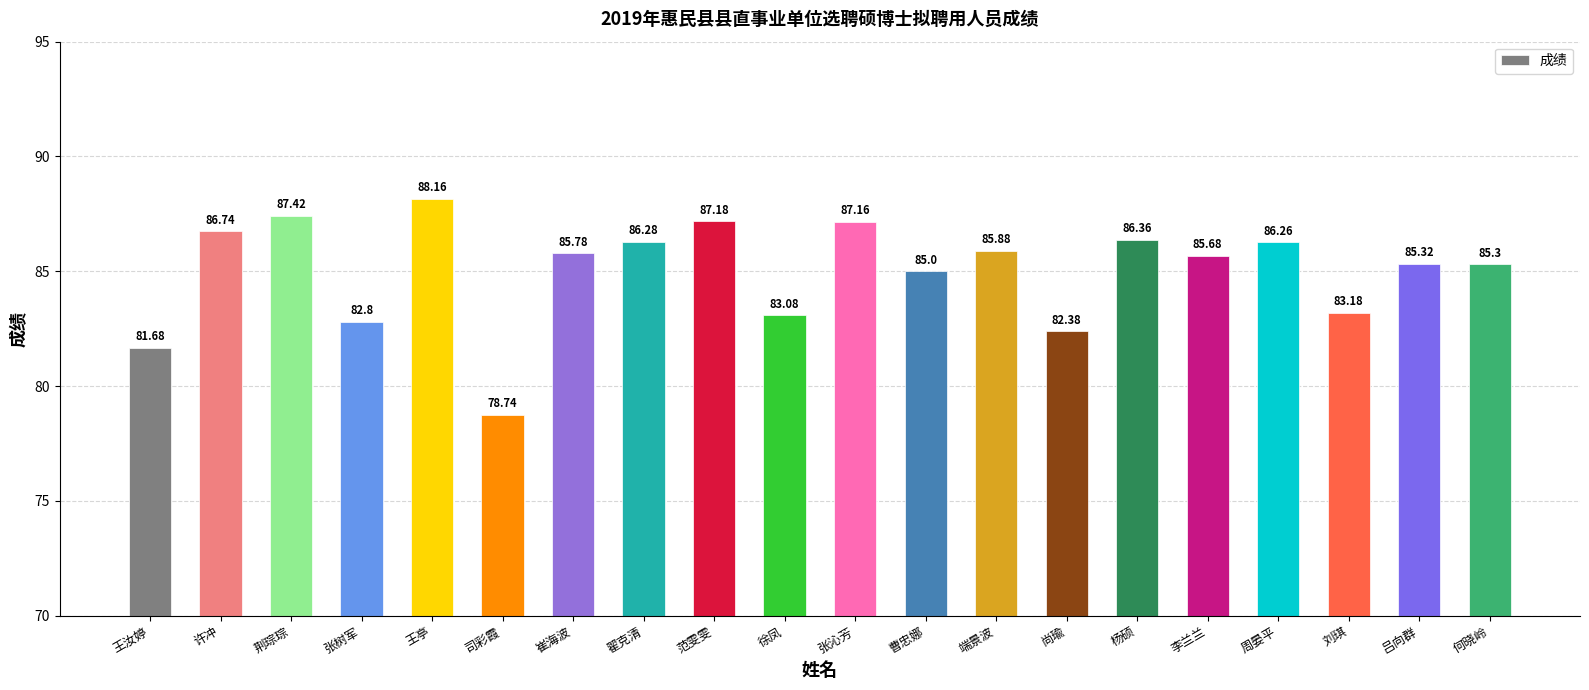

What is the label of the 13th bar from the left?

端景波